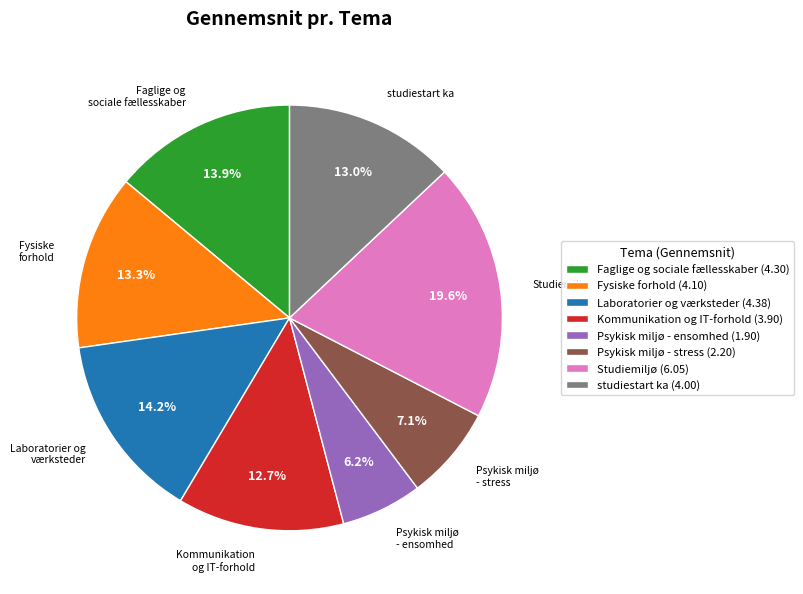

Does any single category account for the majority?

No